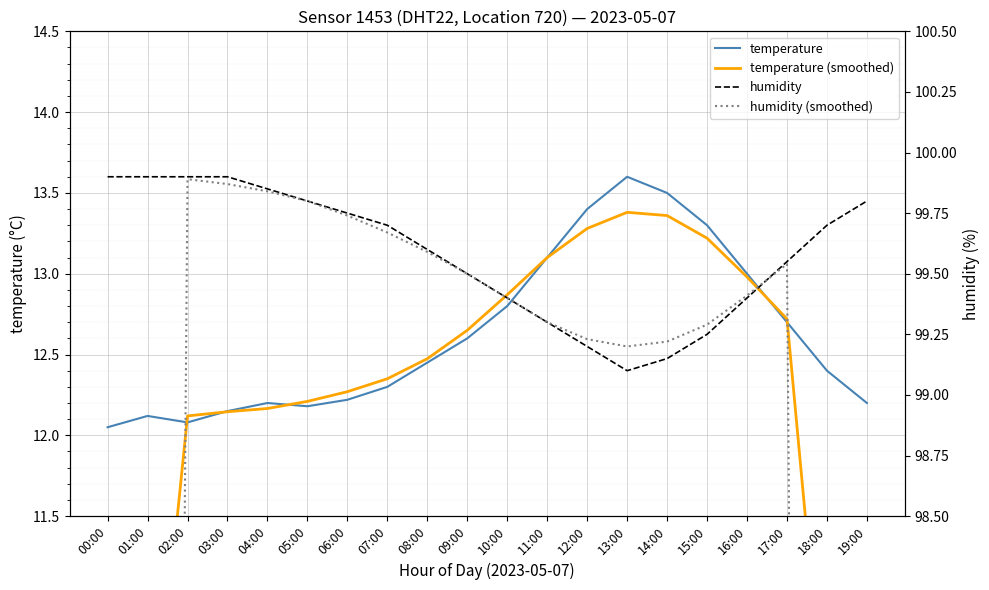

What is the approximate value of temperature (smoothed) at 06:00?

12.3